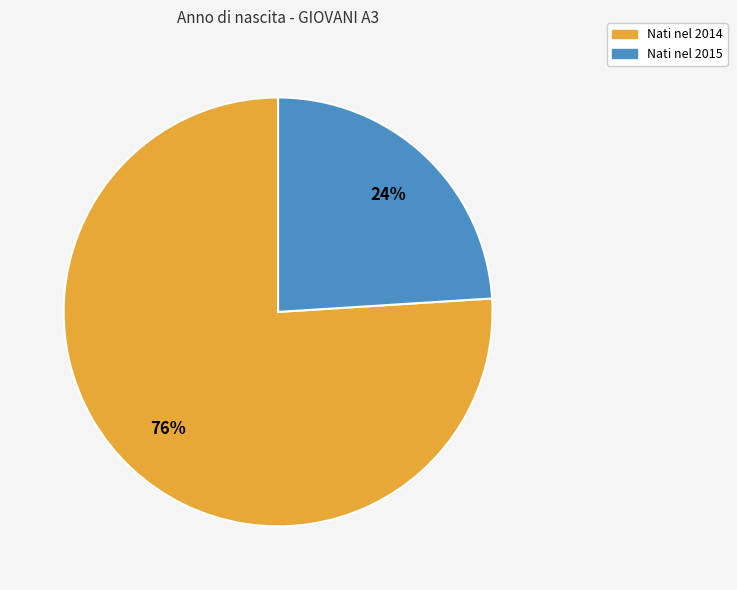

Does any single category account for the majority?

Yes